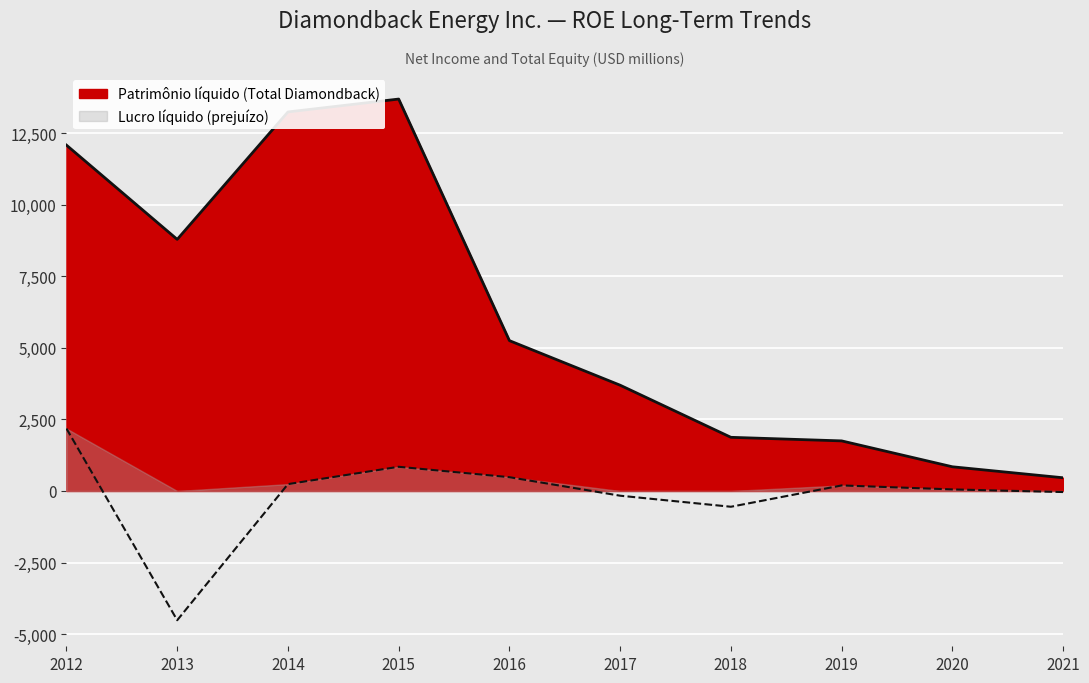

How many values in the Lucro líquido (prejuízo) series are below 194?

5